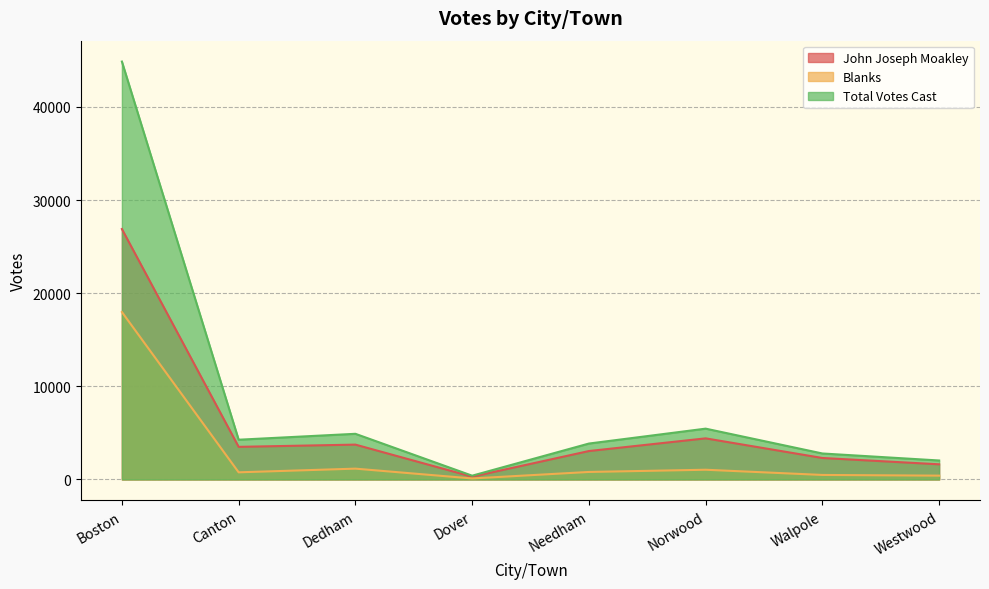

How many values in the Total Votes Cast series are below 4267?

4